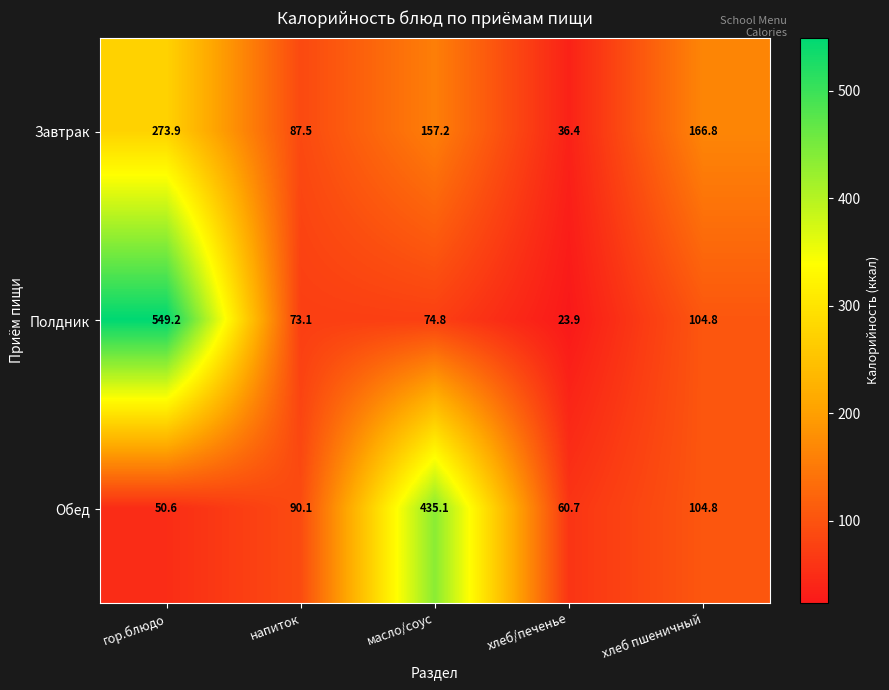

At which label does Полдник first exceed 74?

гор.блюдо